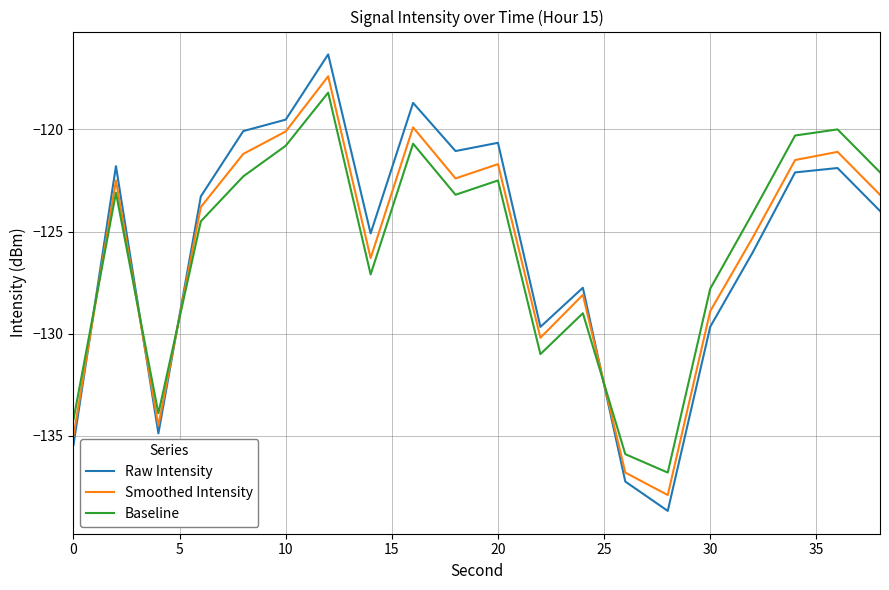

What is the difference between the maximum and second lowest values in the Smoothed Intensity series?

19.4